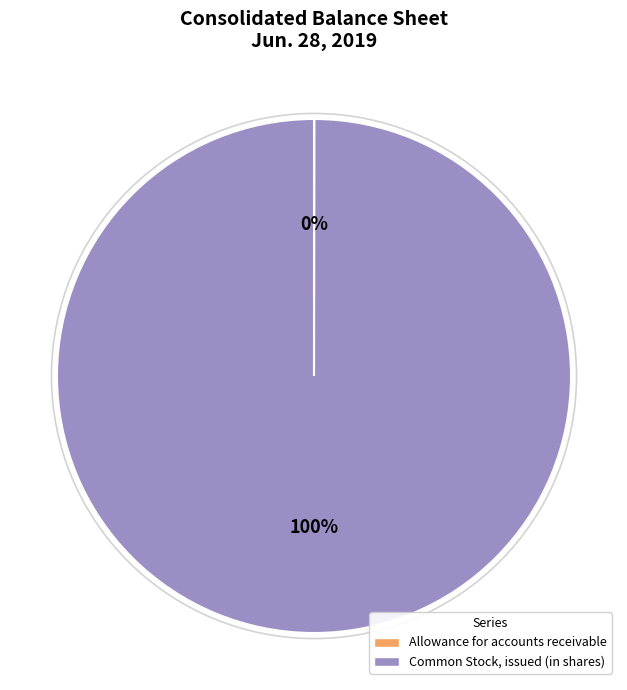

Combined, what portion of the pie is Common Stock, issued (in shares) and Allowance for accounts receivable?

100.0%